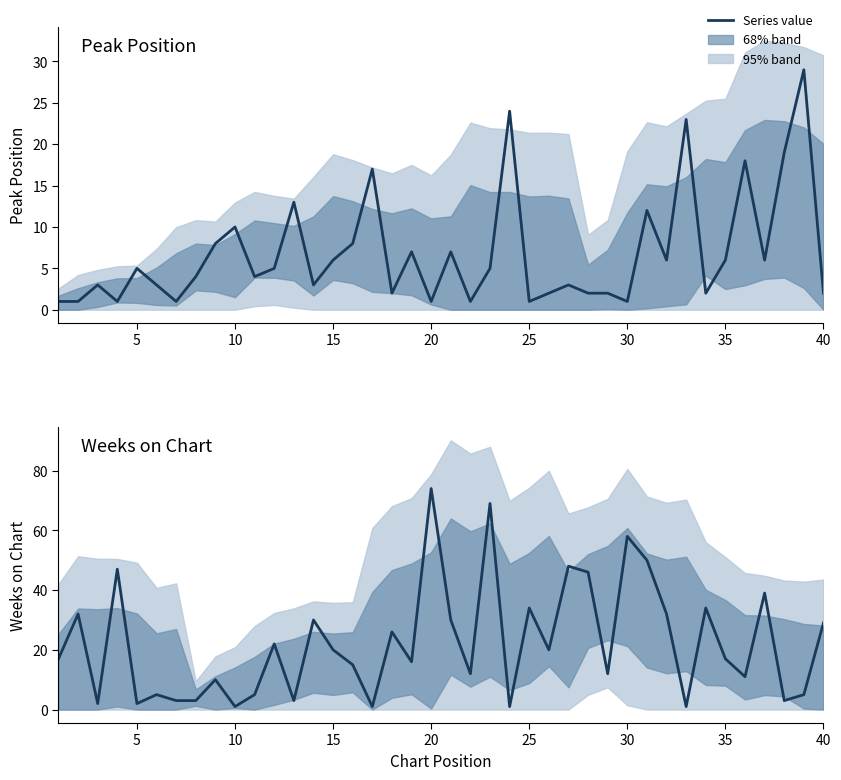

How many intersections are there between Peak Position and Weeks on Chart?

20